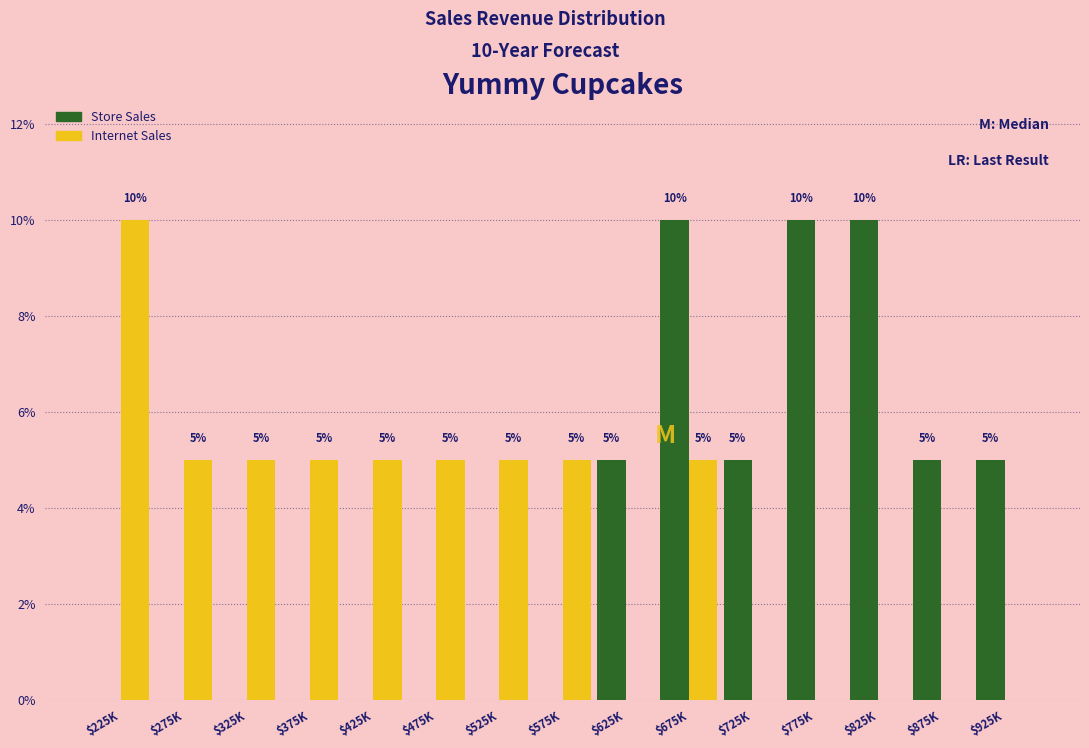

Is it true that Internet Sales equals 5 at $925K?

False